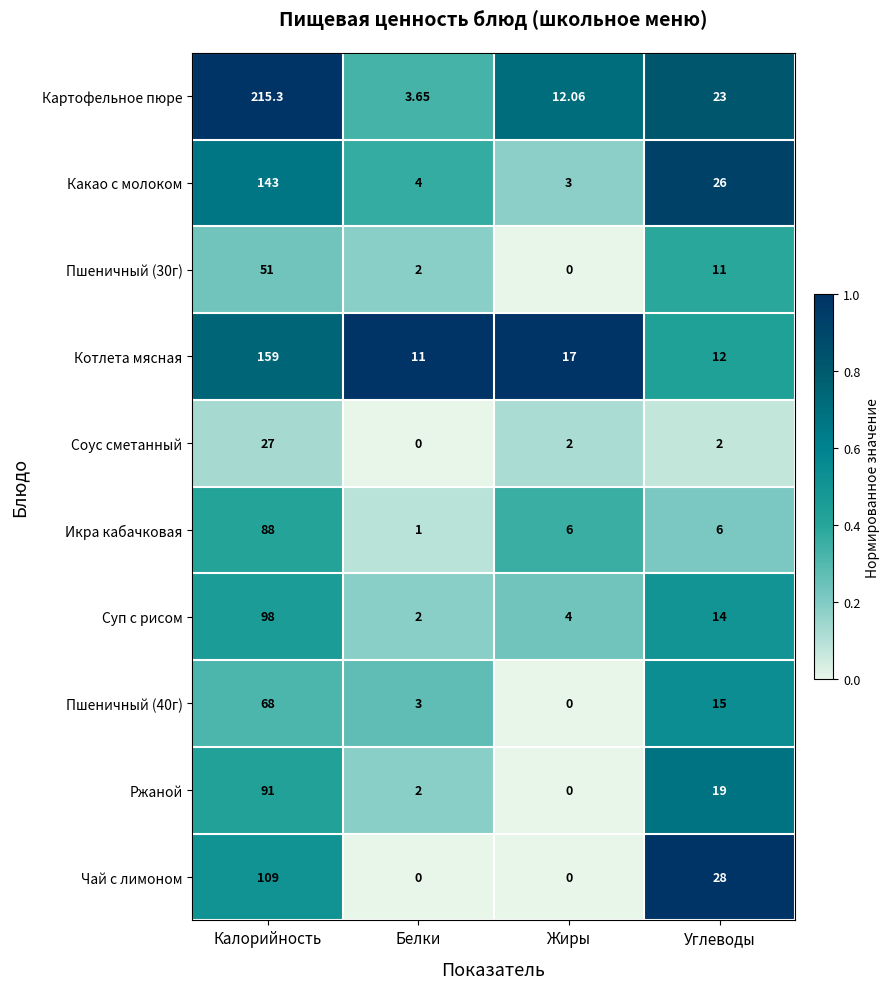

Which label corresponds to the largest value in the chart?

Калорийность